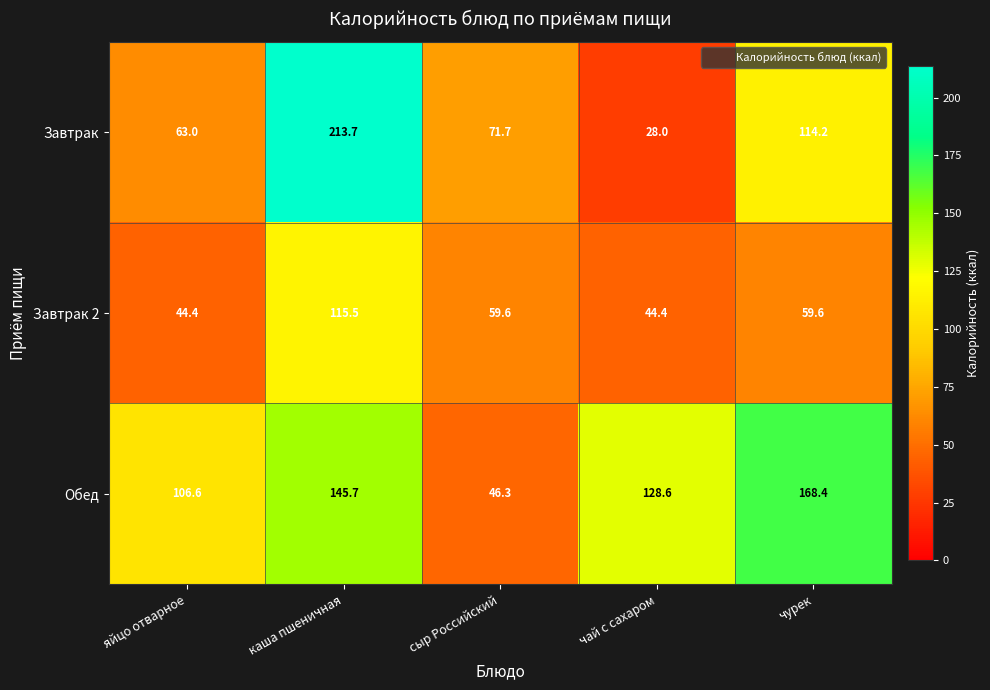

The value of Обед at каша пшеничная is 145.7. True or false?

True